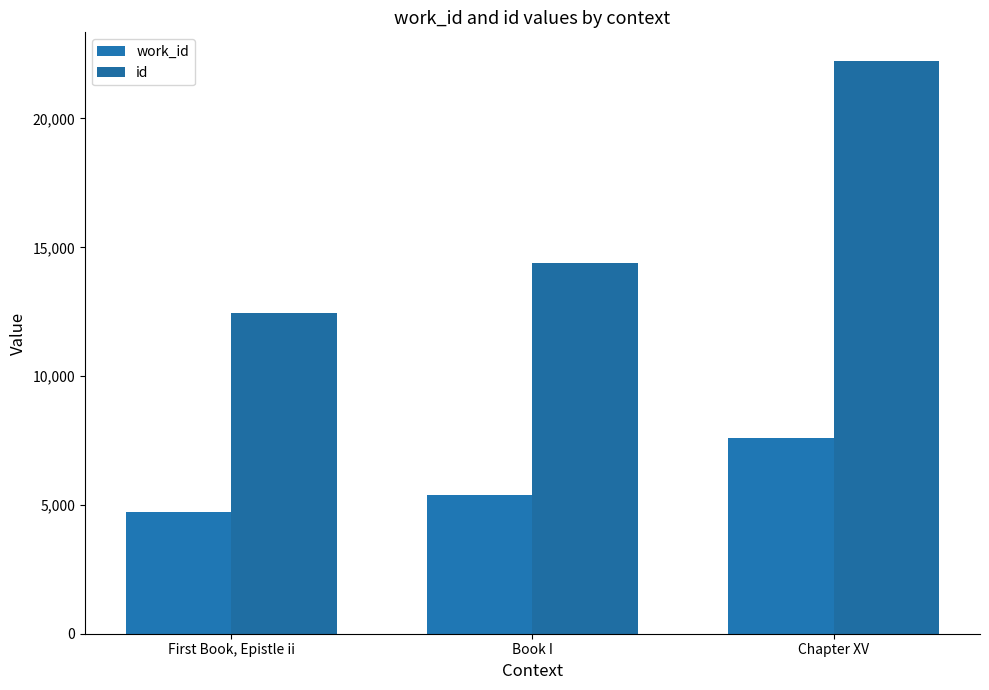

Reading left to right, transcribe all the data shown in this chart.

work_id: First Book, Epistle ii=4713	Book I=5366	Chapter XV=7593
id: First Book, Epistle ii=12432	Book I=14408	Chapter XV=22233